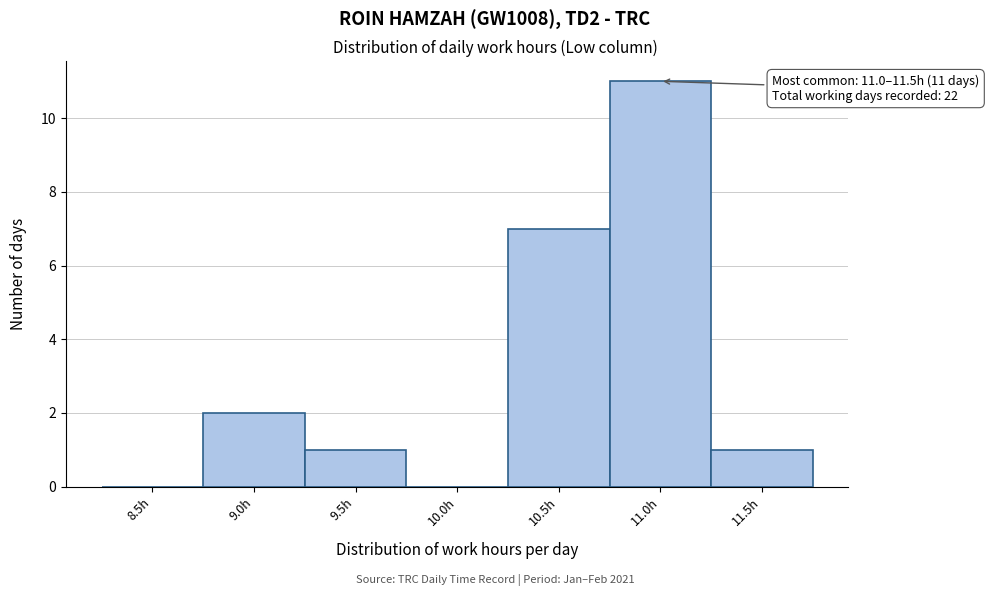

Reading left to right, list all the values displayed in this chart.

8.5h=0	9.0h=2	9.5h=1	10.0h=0	10.5h=7	11.0h=11	11.5h=1